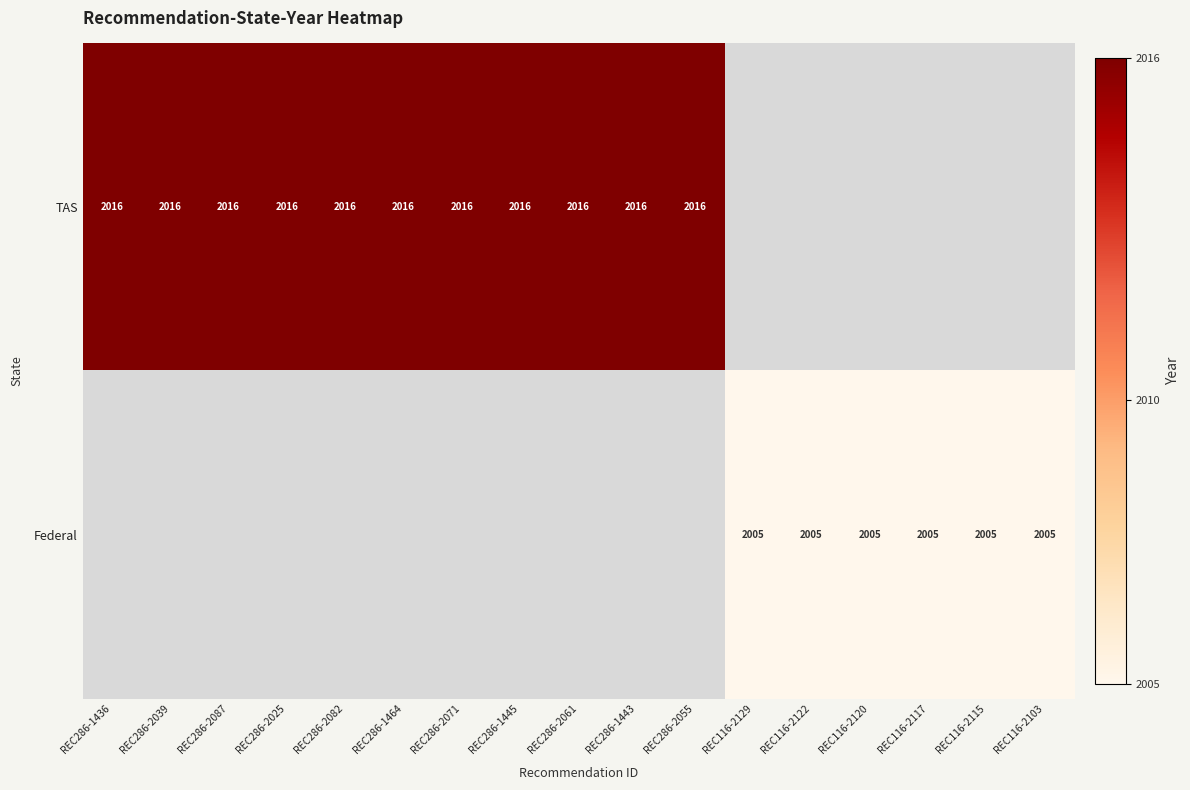

The value of Federal at REC116-2120 is 2005. True or false?

True